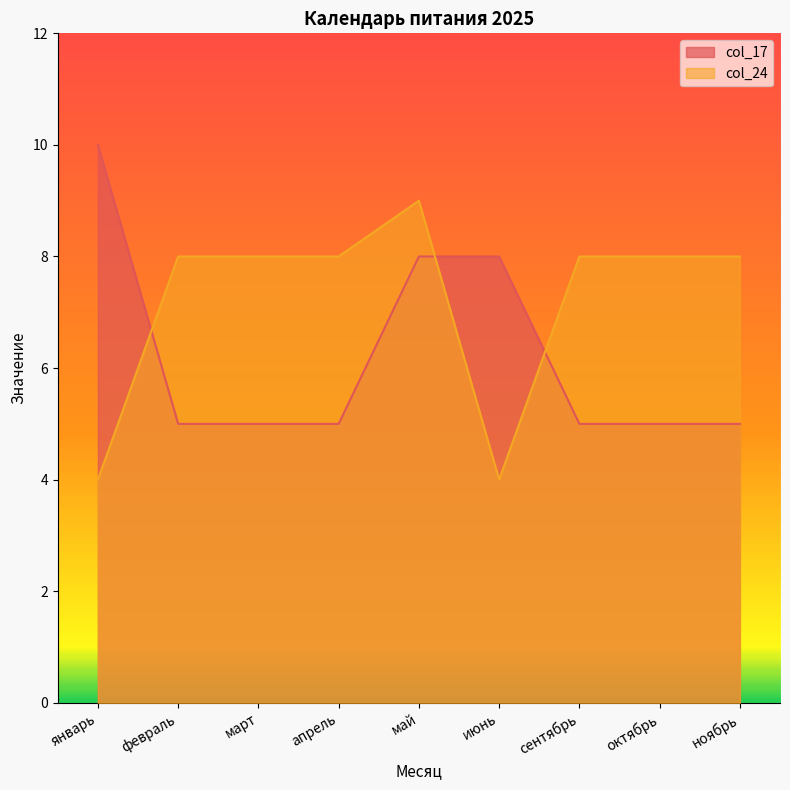

What position from the right is март?

7